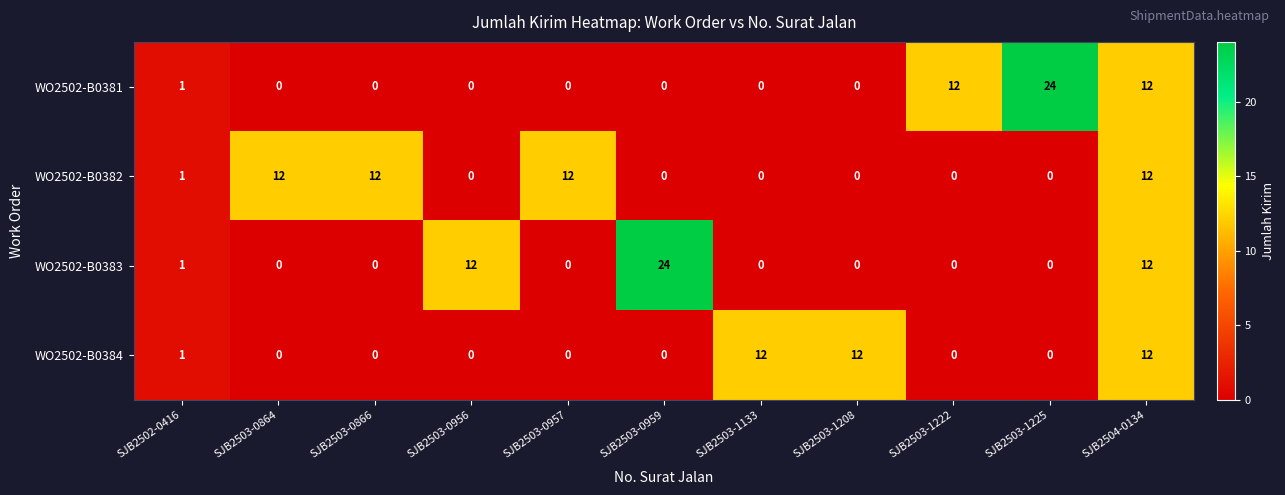

The WO2502-B0381 series shows -9 at SJB2503-0866. True or false?

False